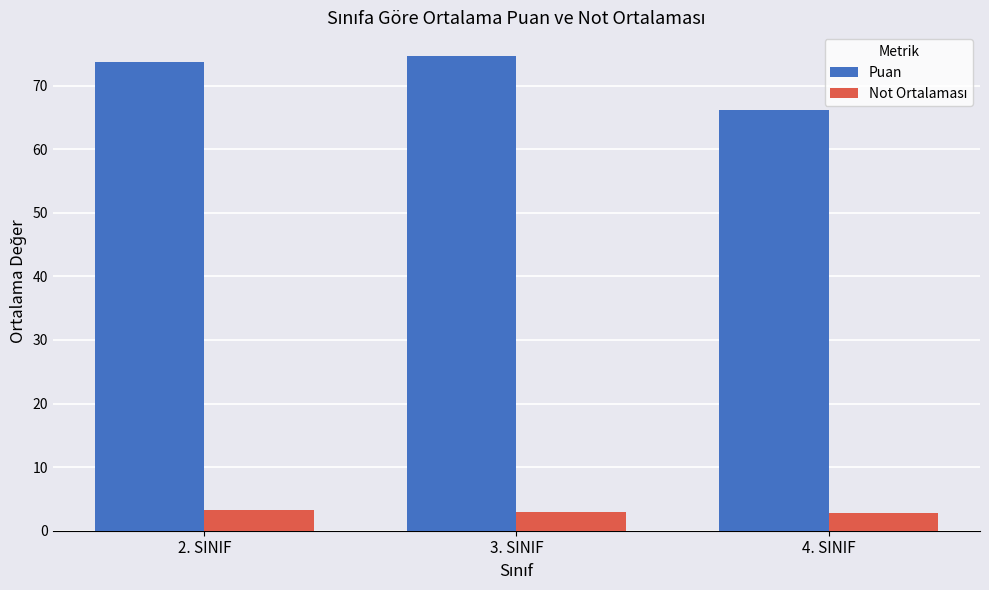

True or false: Puan has a value of 99.4 at 4. SINIF.

False